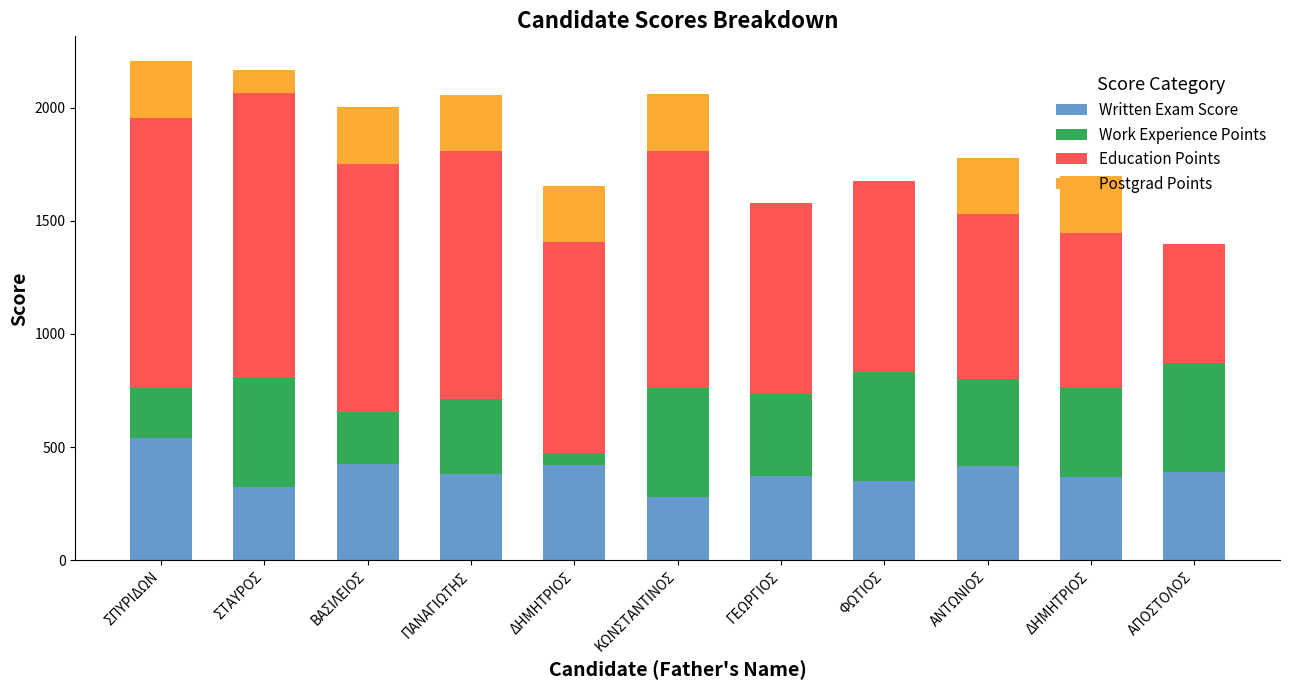

Count the number of categories in the chart.

11